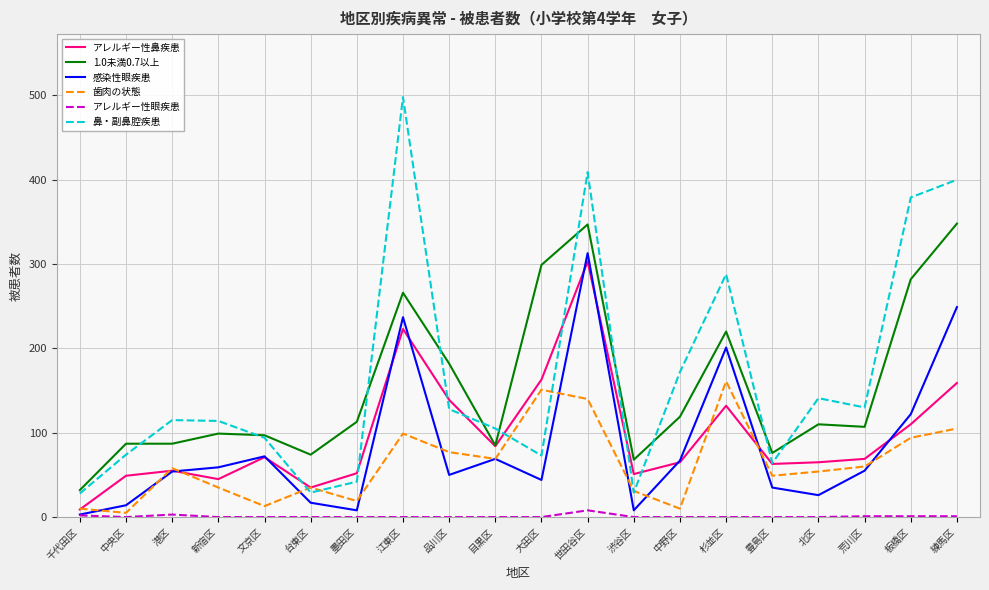

What position from the right is 文京区?

16